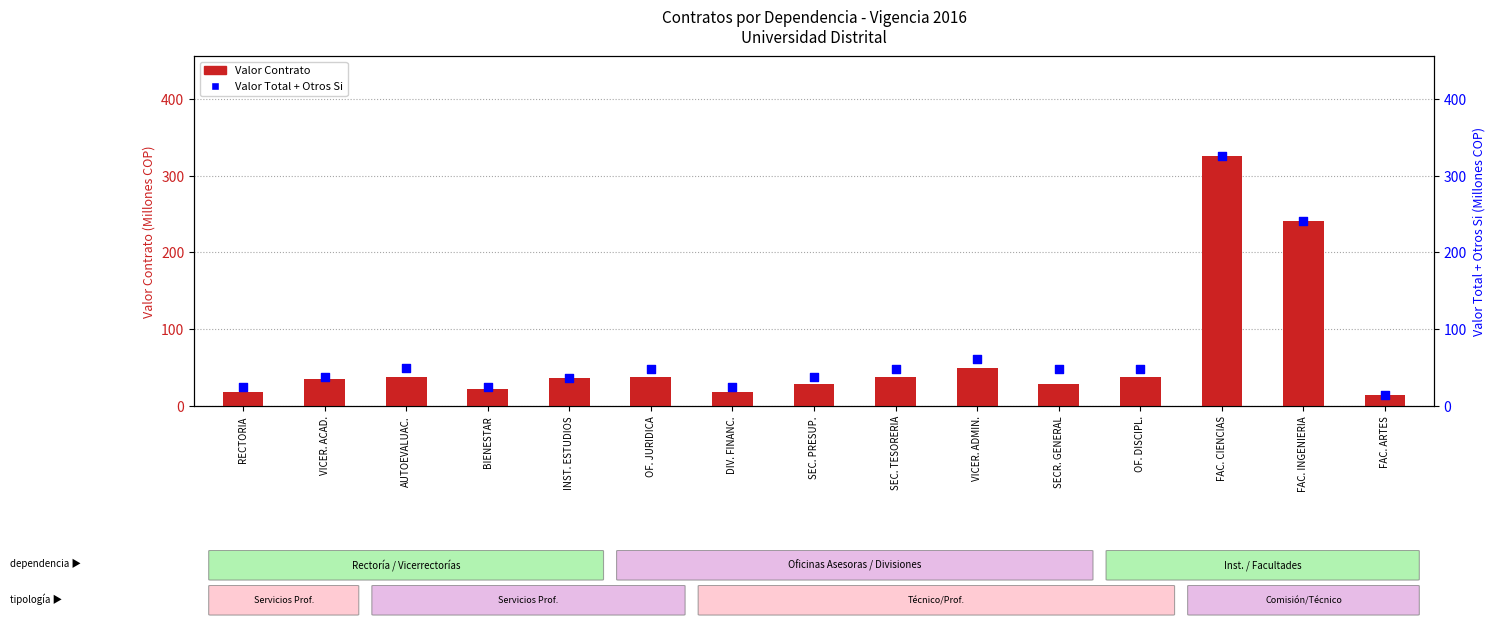

What is the total value across all series at OF. DISCIPL.?

85.9